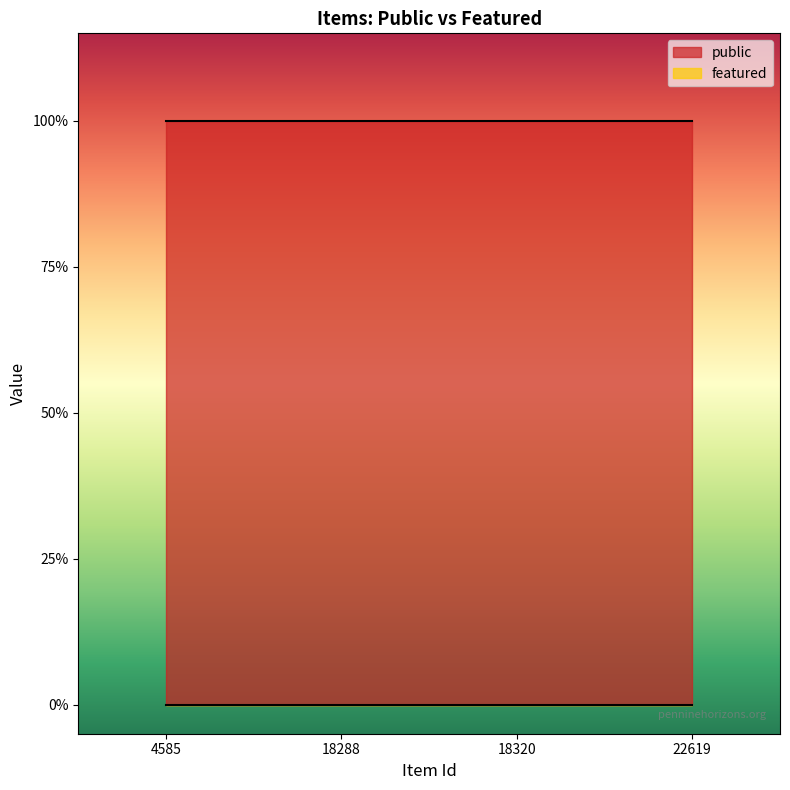

Which has a higher value, 22619 or 18288?

22619